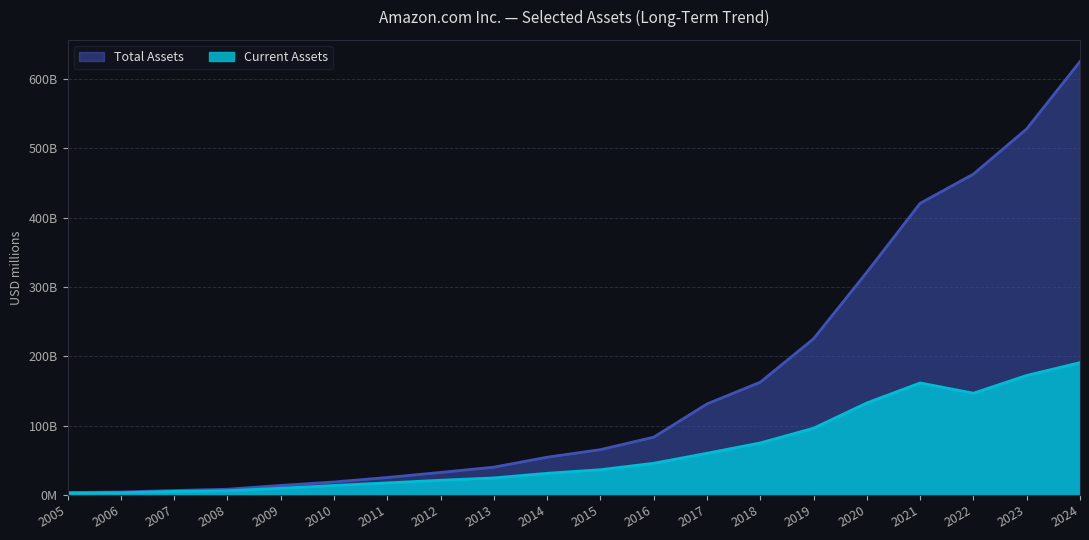

At which label is Current Assets closest to 96898?

2019